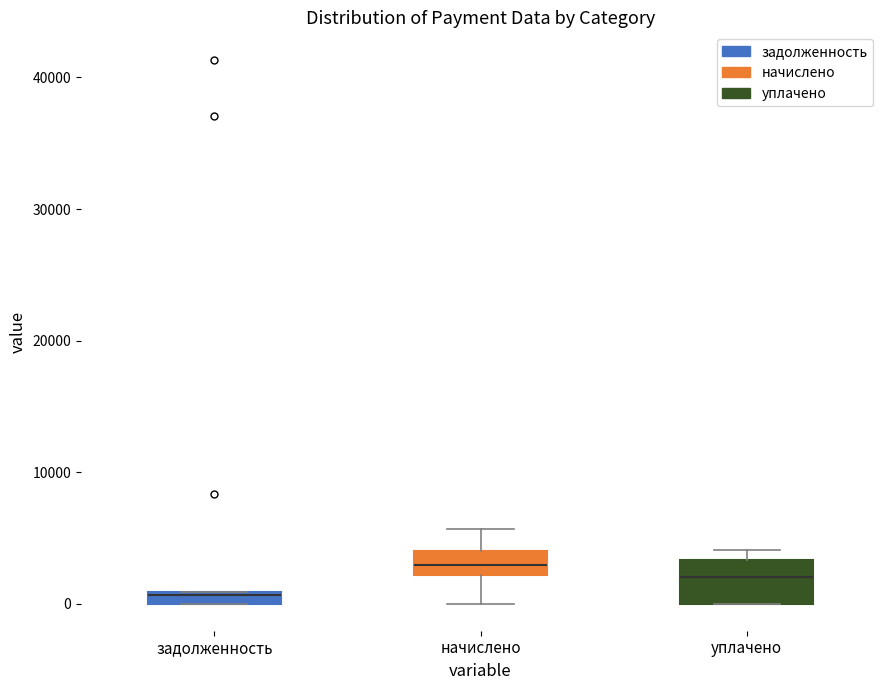

Which box is the tallest, from its lower edge to its upper edge?

уплачено